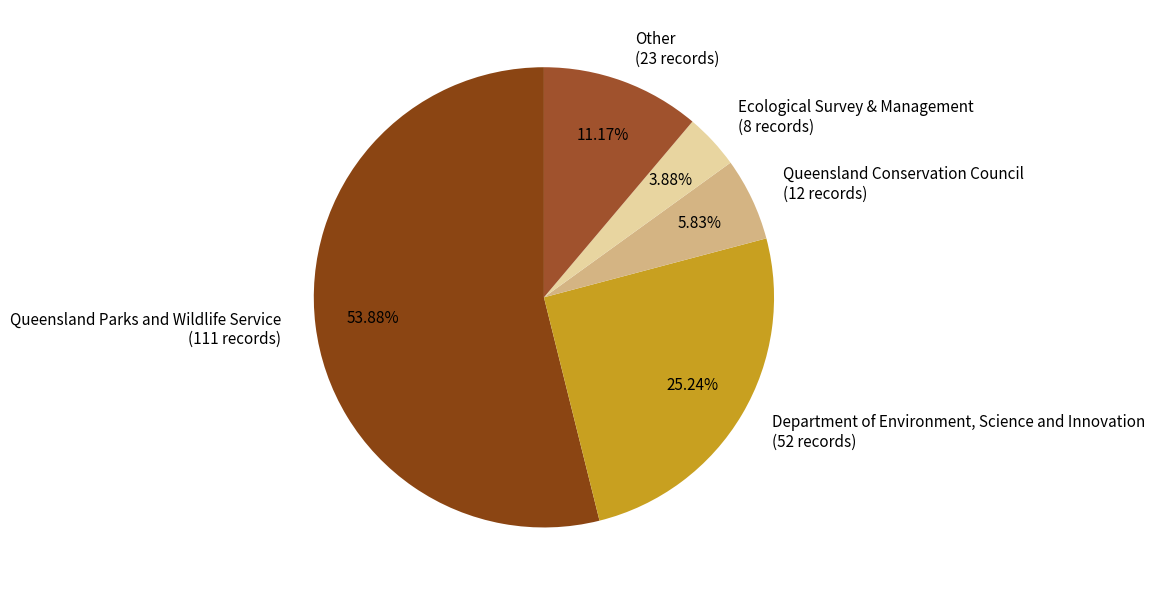

To the nearest percent, what percentage of the pie is Queensland Parks and Wildlife Service?

54%